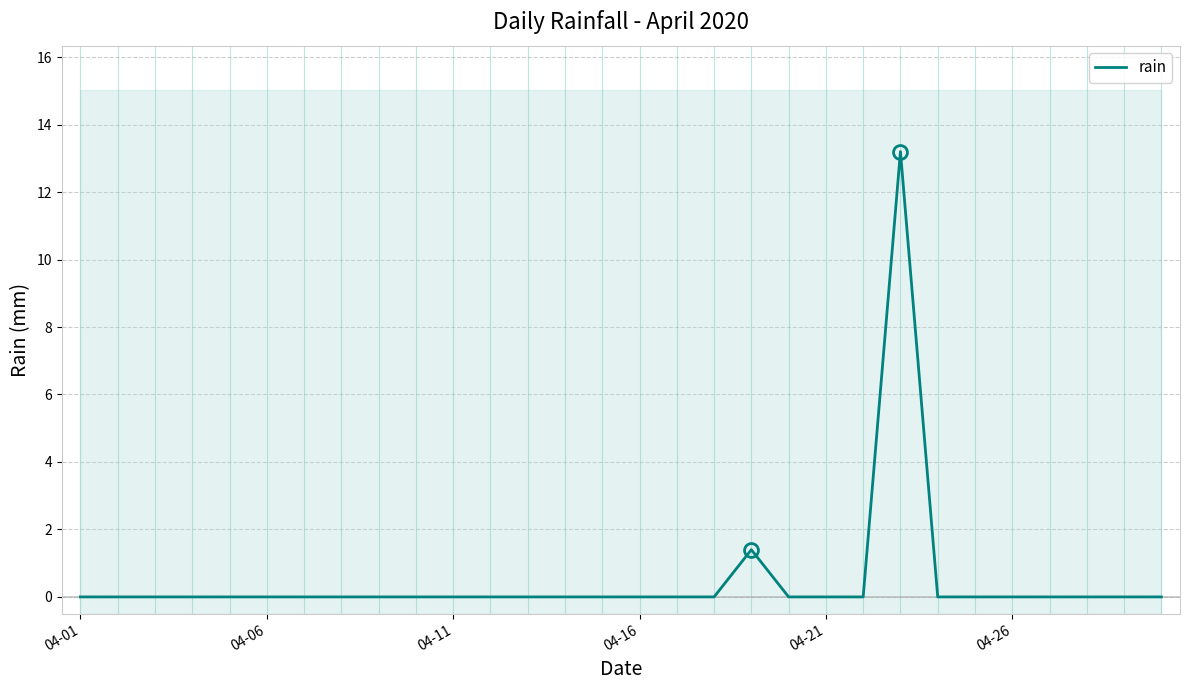

True or false: rain has a value of -6.0 at 04-16.

False